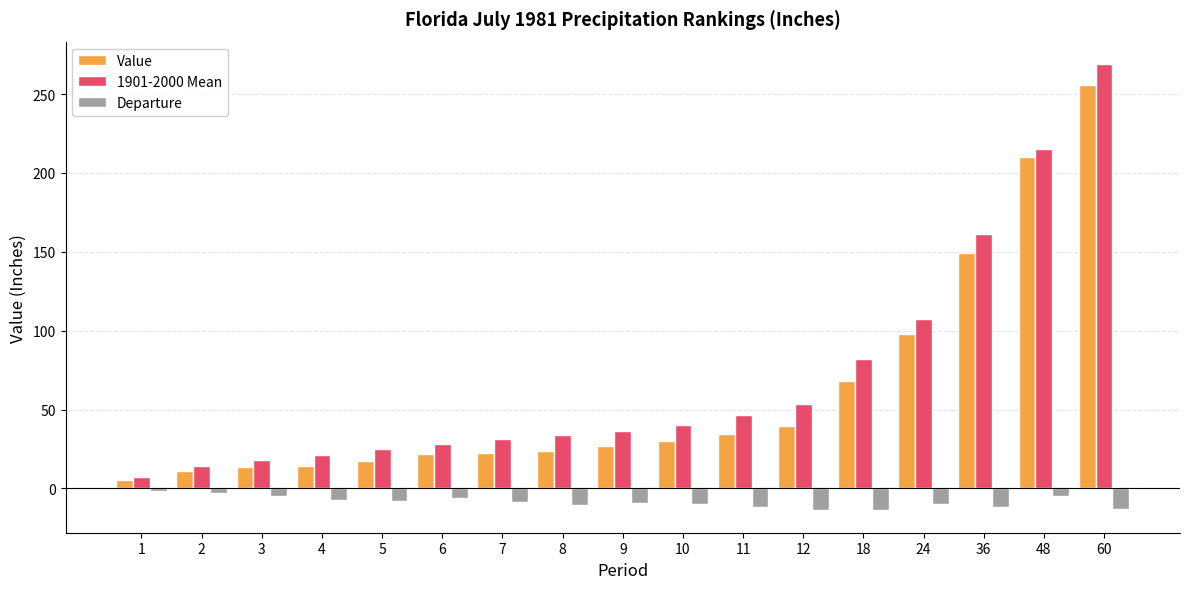

What is the difference between the Value values at 6 and 4?

7.8